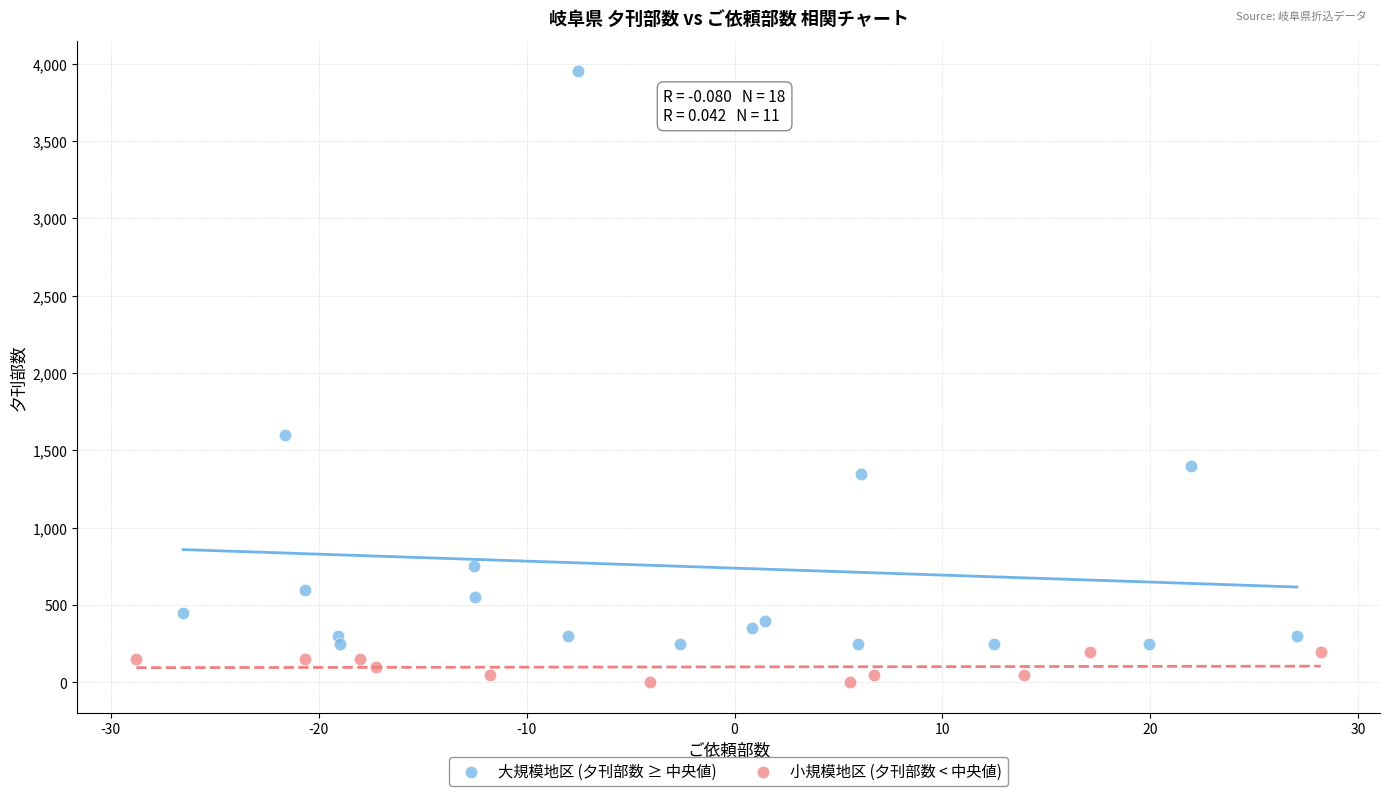

Which series has the largest Y range (max minus min)?

大規模地区 (夕刊部数 ≥ 中央値)